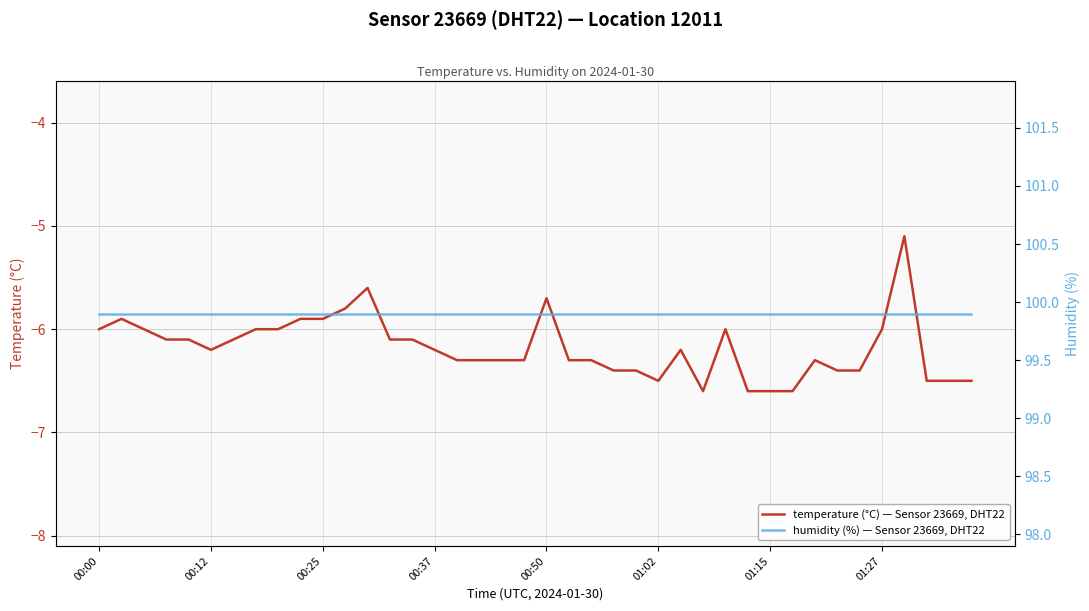

True or false: humidity and temperature cross at least once.

False